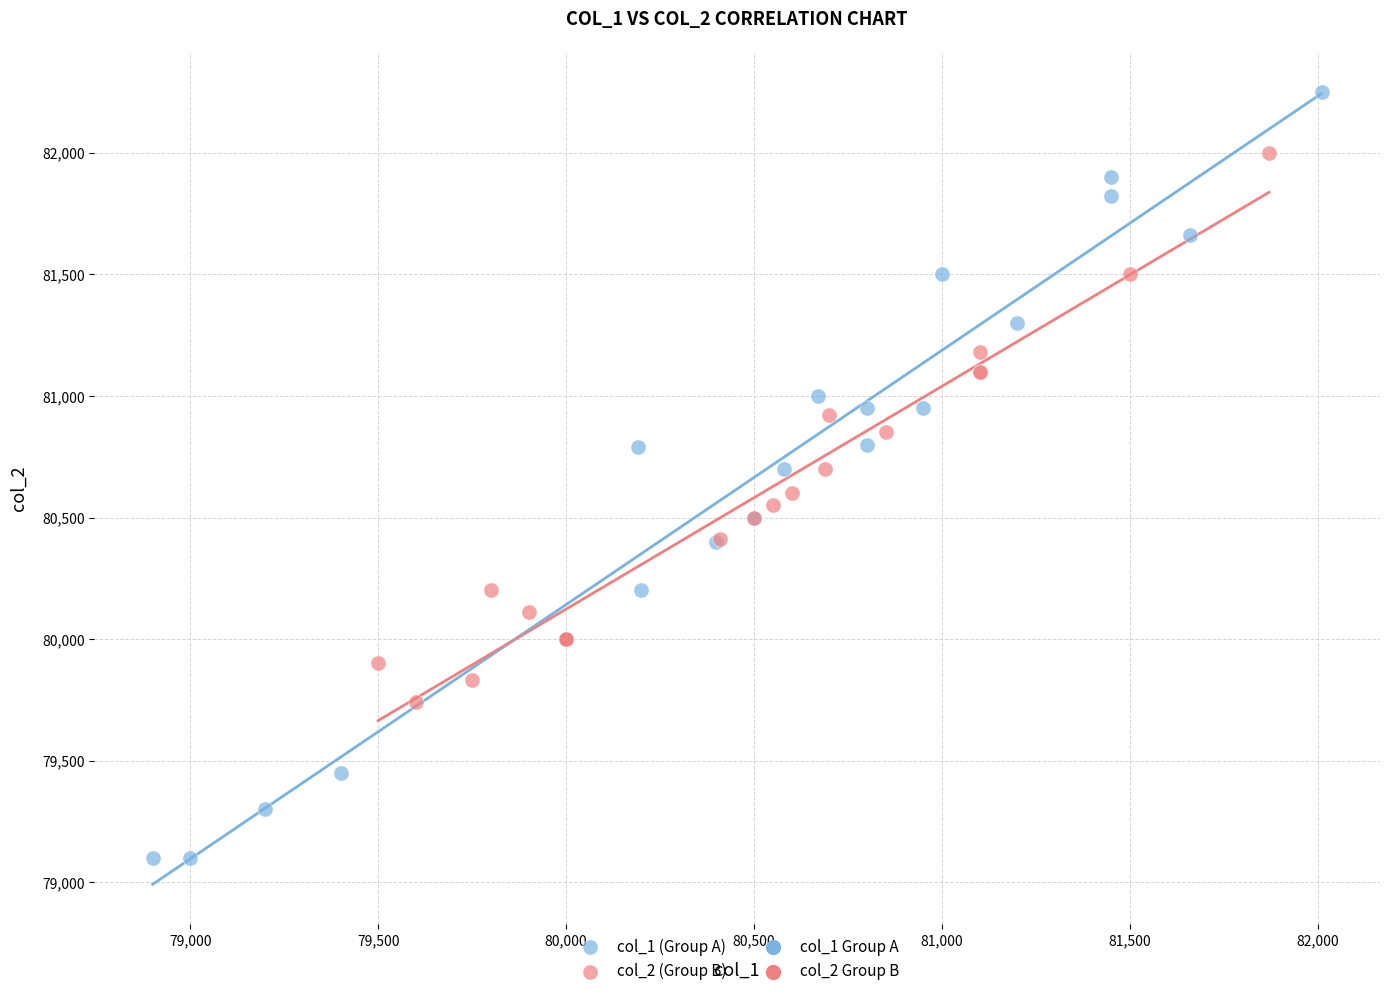

Which series has the largest Y range (max minus min)?

col_1 (Group A)